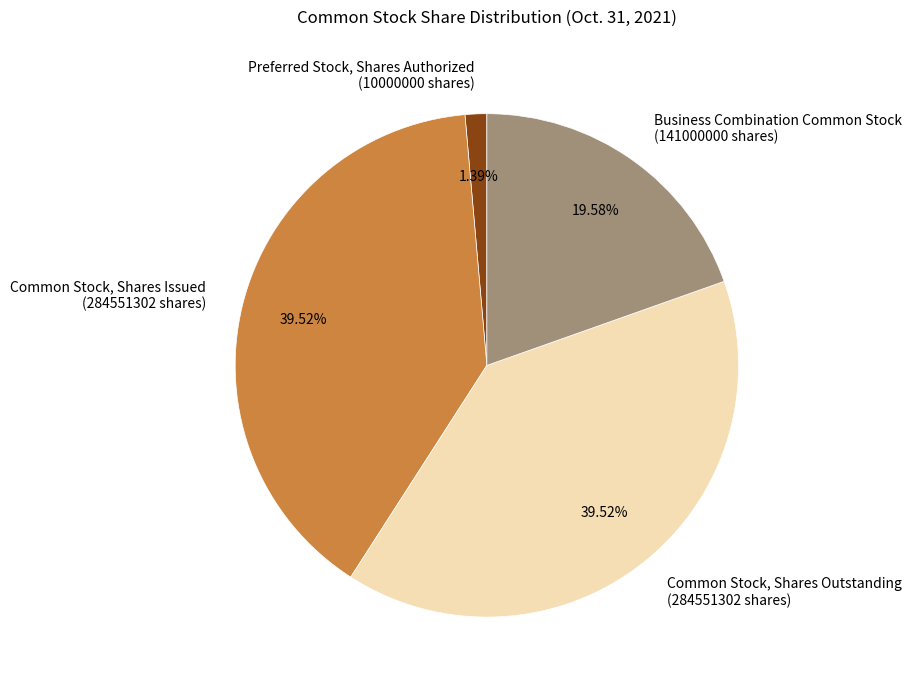

Which has a higher value, Preferred Stock, Shares Authorized (10000000 shares) or Common Stock, Shares Issued (284551302 shares)?

Common Stock, Shares Issued (284551302 shares)